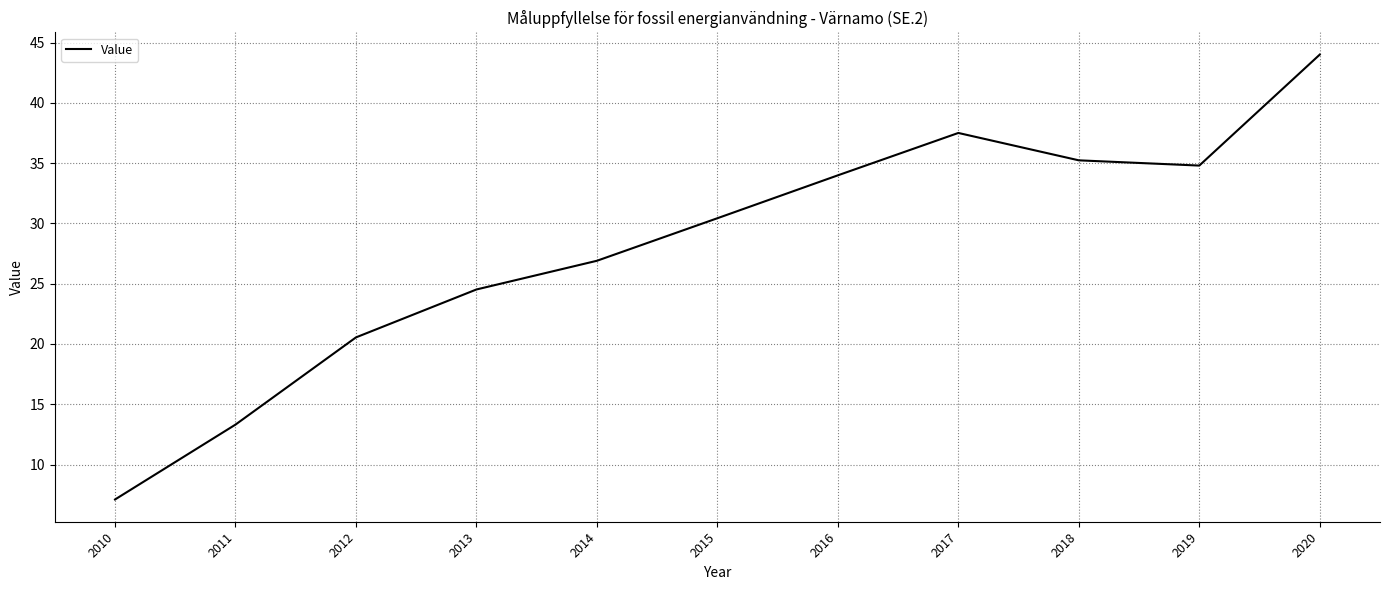

Is it true that the value at 2020 is 64.6?

False